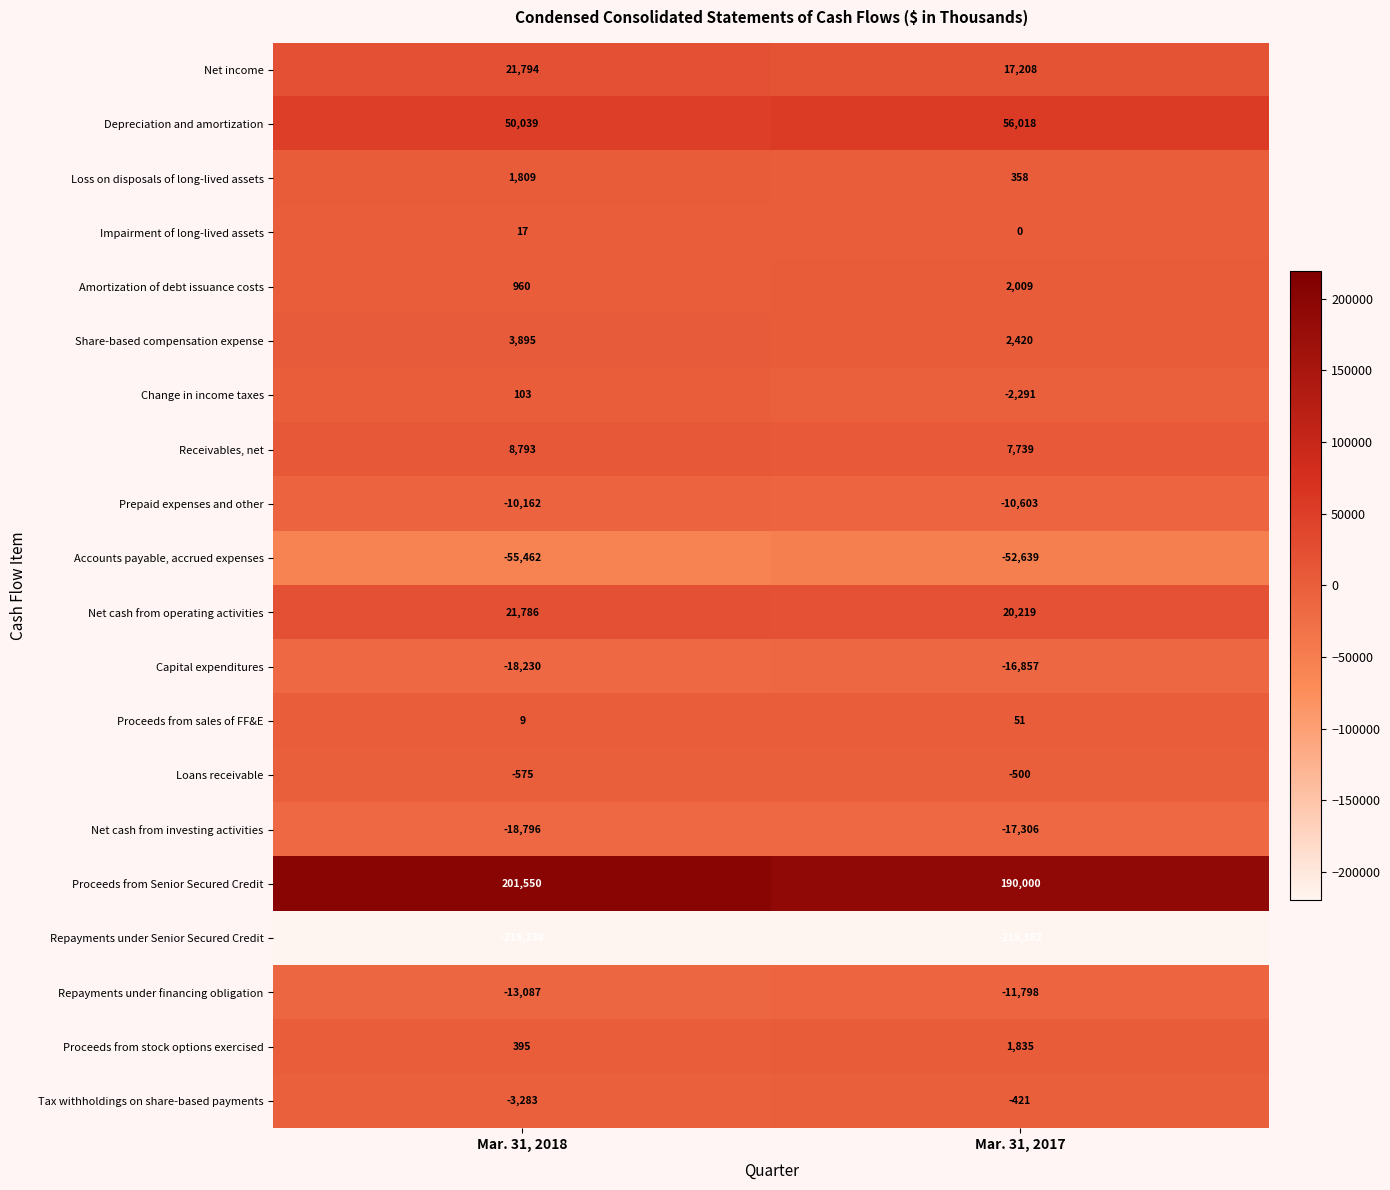

What is the sum of the Accounts payable, accrued expenses values at Mar. 31, 2018 and Mar. 31, 2017?

-108101